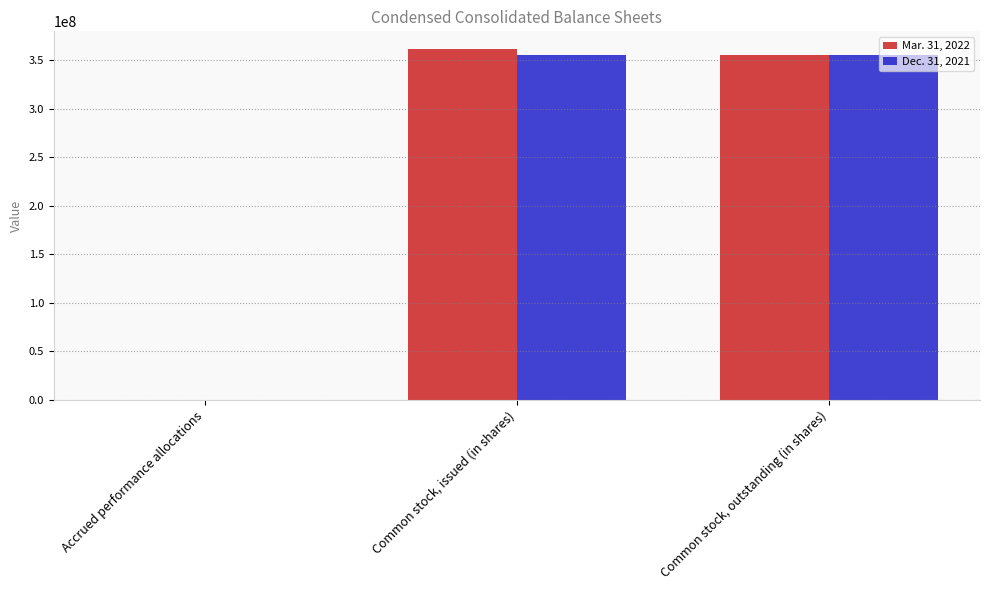

At which label does Mar. 31, 2022 first exceed 355367876?

Common stock, issued (in shares)